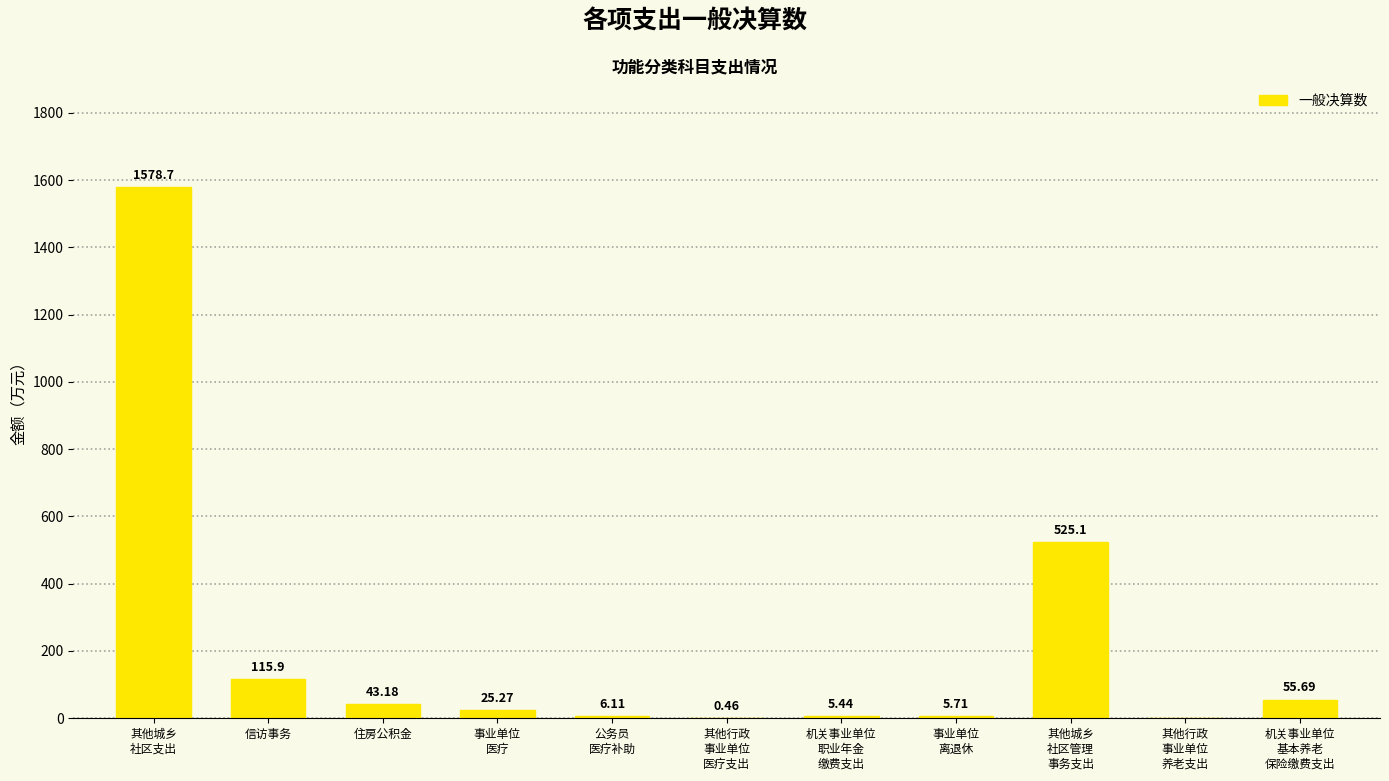

What is the change in value from 事业单位
医疗 to 机关事业单位
基本养老
保险缴费支出?

+30.4